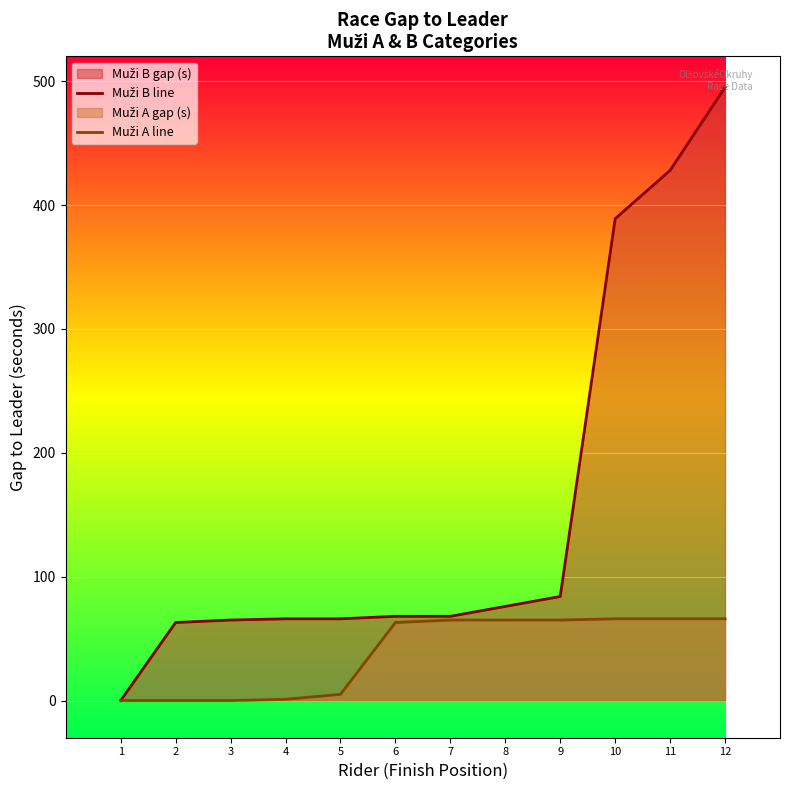

True or false: Muži B line and Muži A line intersect in this chart.

False